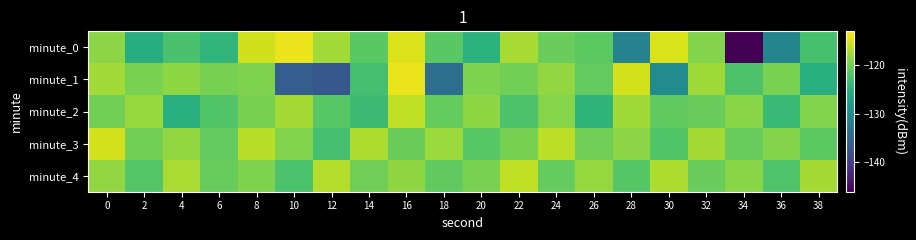

What is the smallest value displayed?

-146.0